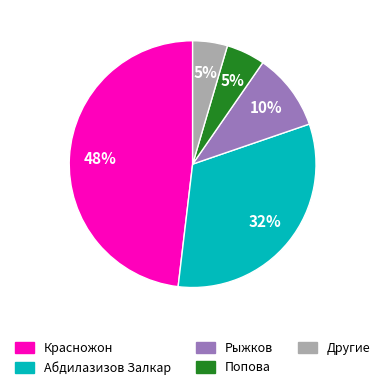

Which has a higher value, Другие or Красножон?

Красножон